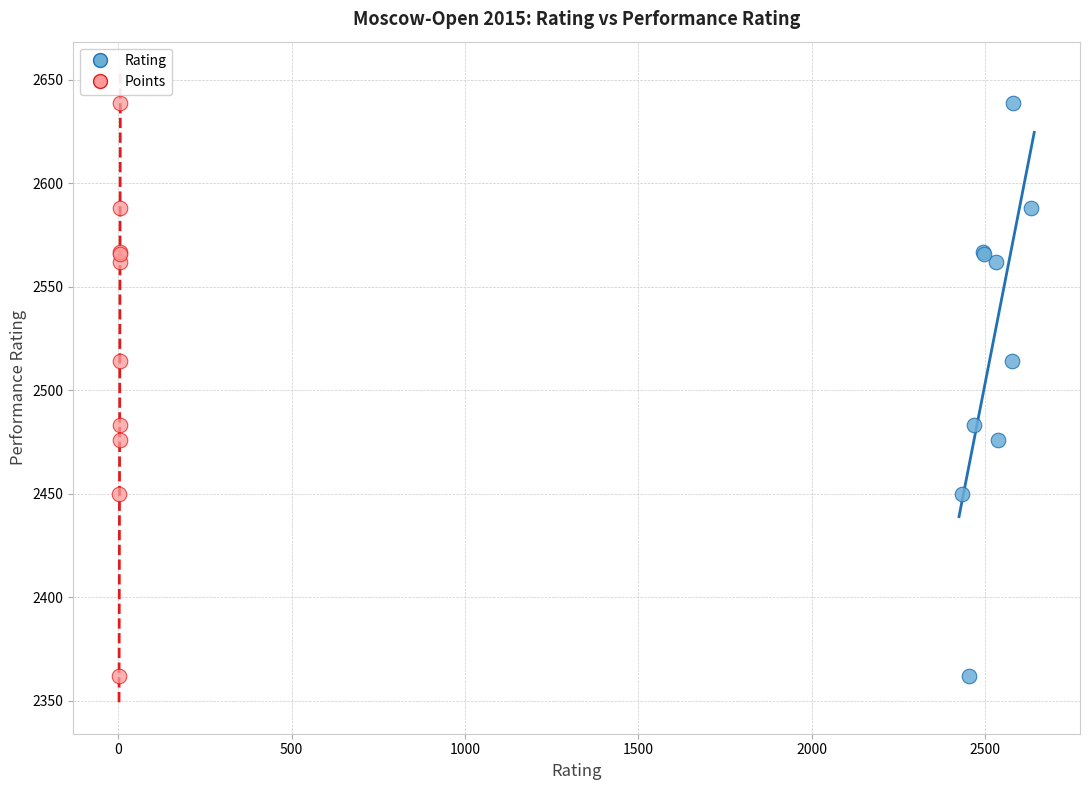

What are all the series names shown in the legend?

Rating, Points